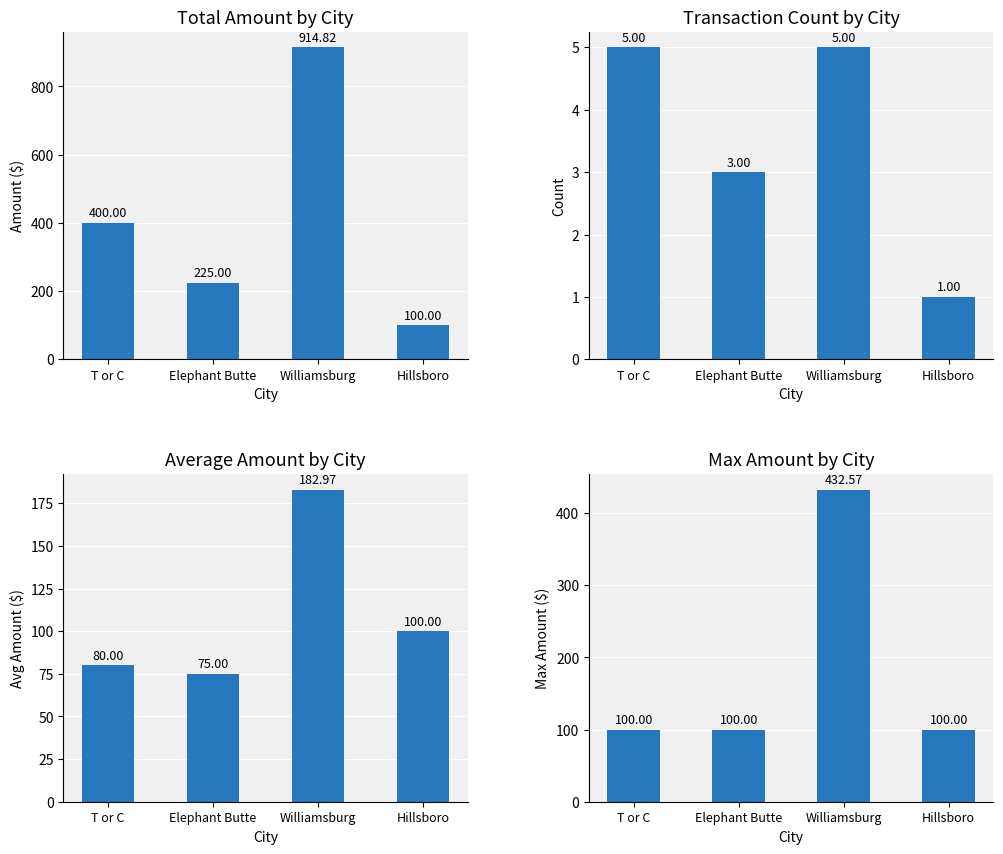

What is the difference between the maximum and minimum values in the Max Amount by City series?

332.6